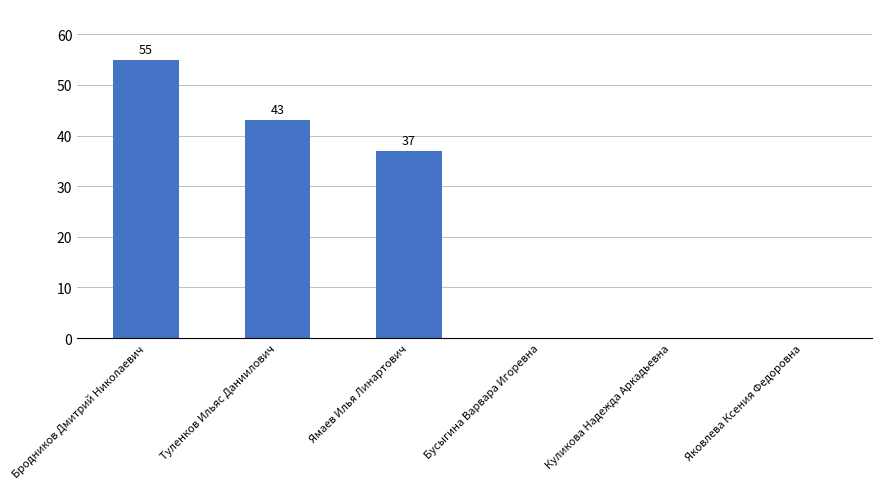

Are the bars horizontal?

No